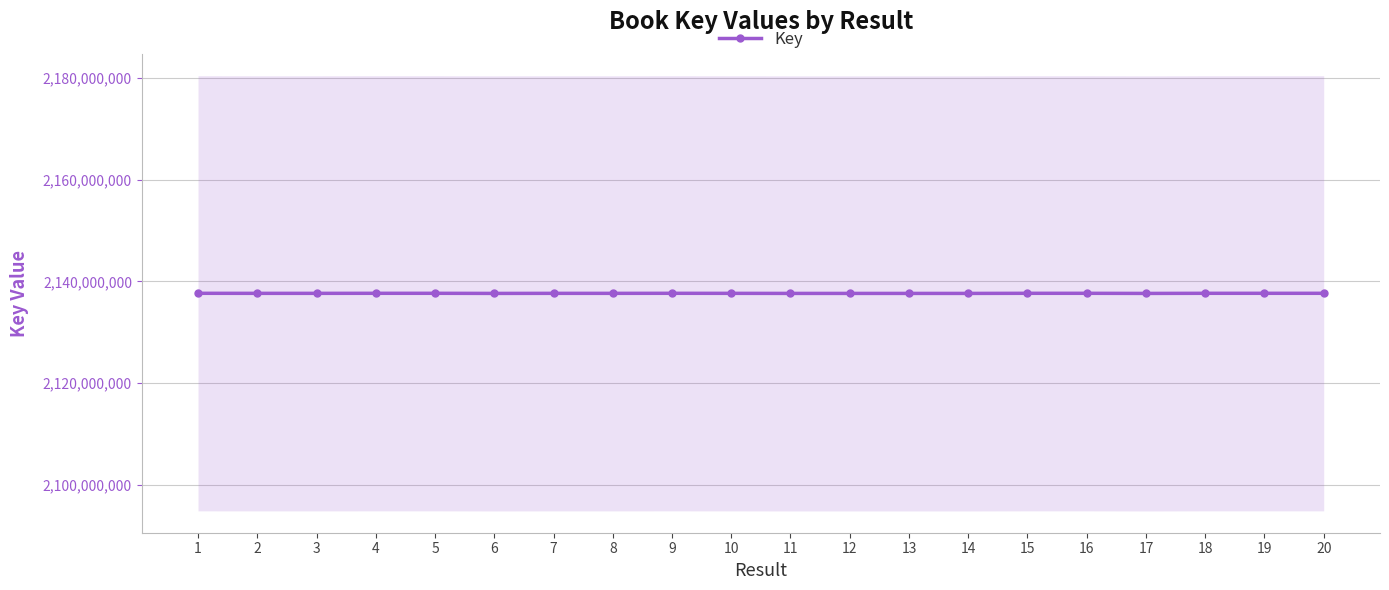

How many interior local peaks (higher than both neighbors) does the data have?

5